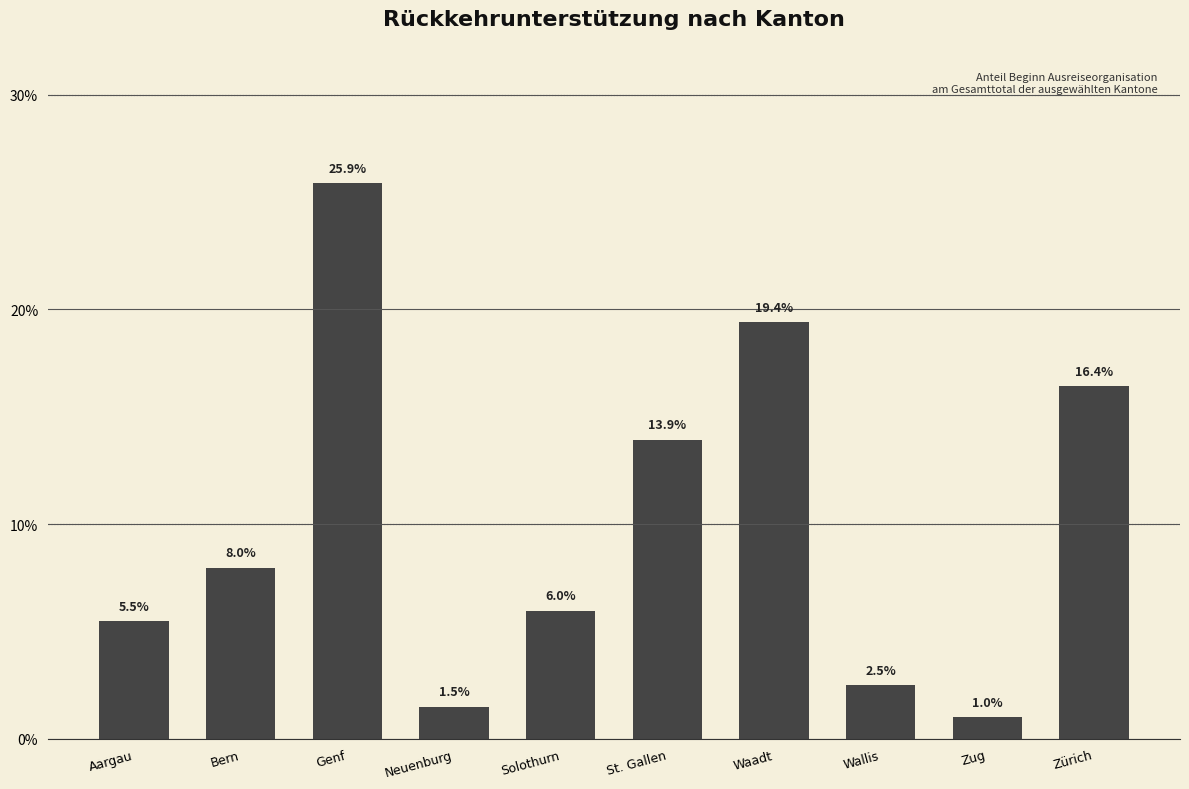

What is the difference between the maximum and minimum values?

24.9